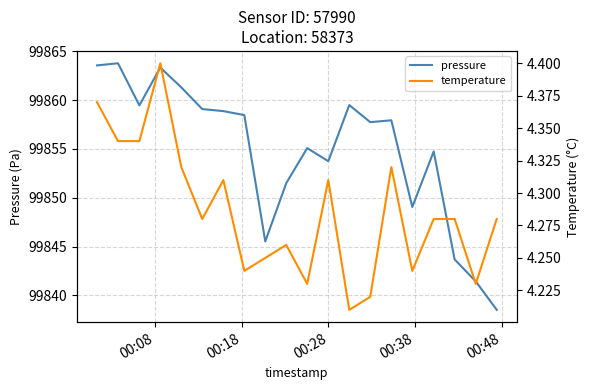

What is the difference between the maximum and minimum values in the temperature series?

0.2